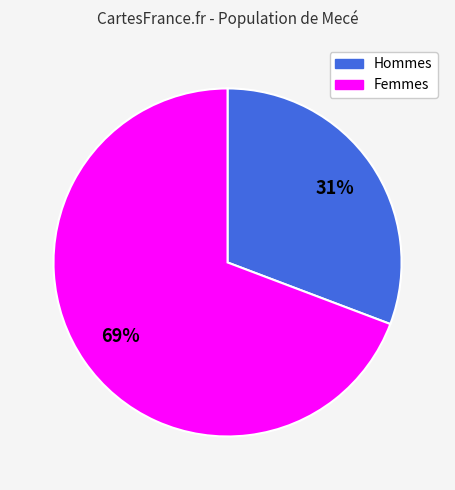

To the nearest percent, what is the average slice percentage?

50%